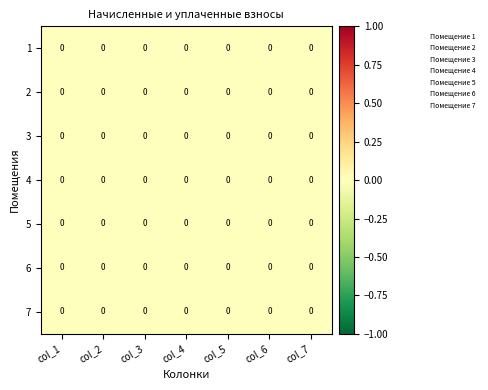

Which series has the largest total across all categories?

Помещение 7